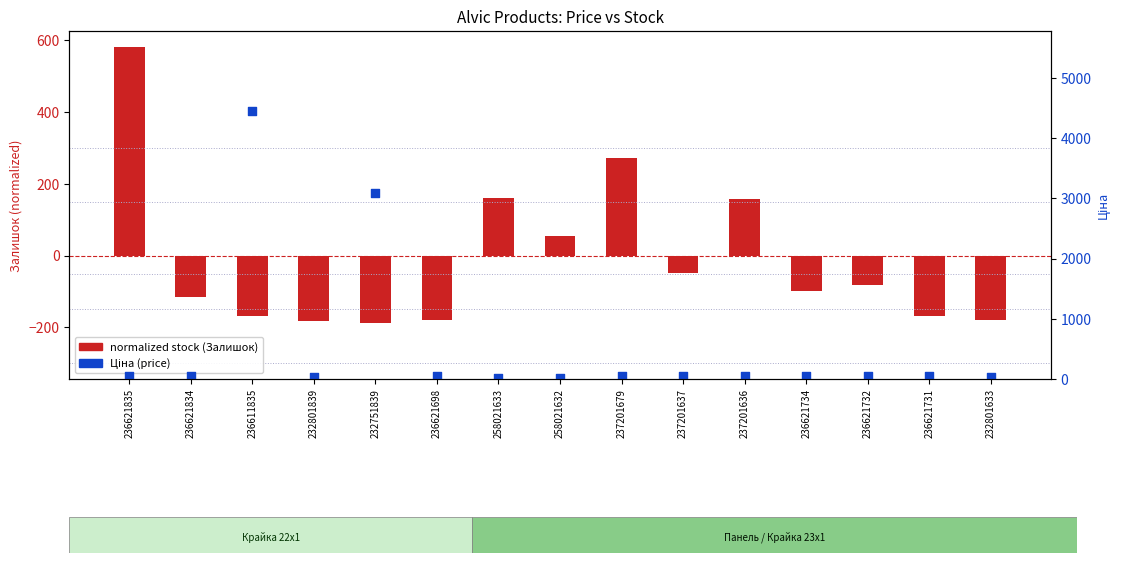

Which series contains the lowest Y value?

normalized stock (Залишок)